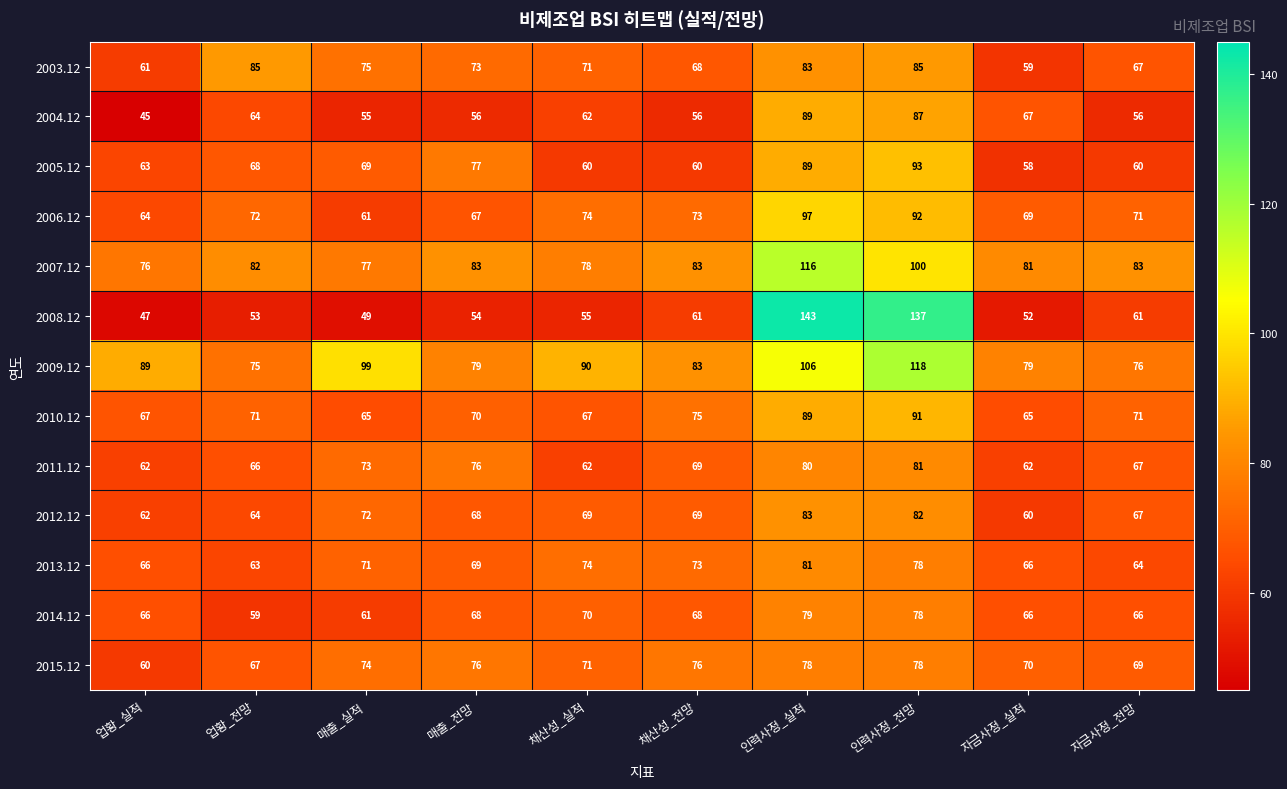

Which label corresponds to the largest value in the chart?

인력사정_실적